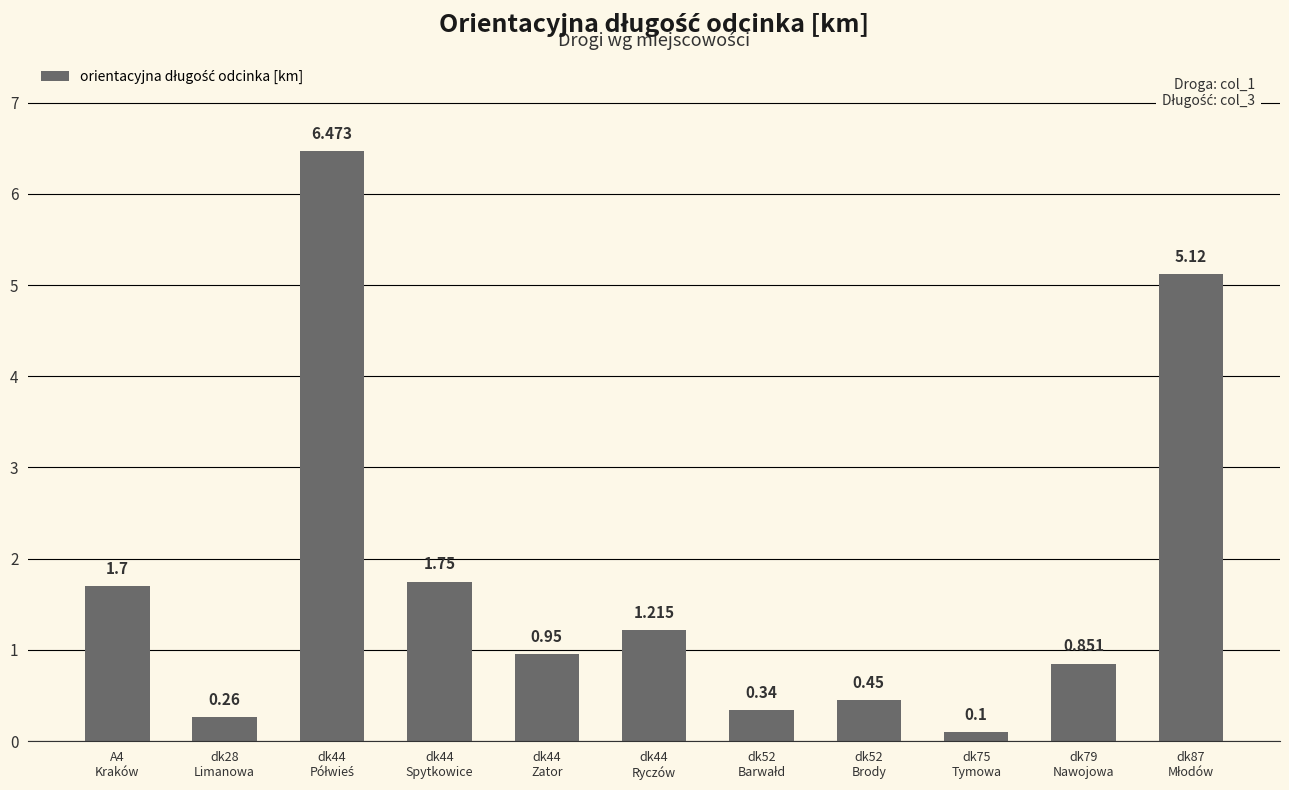

Reading left to right, extract all data points from this chart.

1.7	0.3	6.5	1.8	0.9	1.2	0.3	0.5	0.1	0.9	5.1